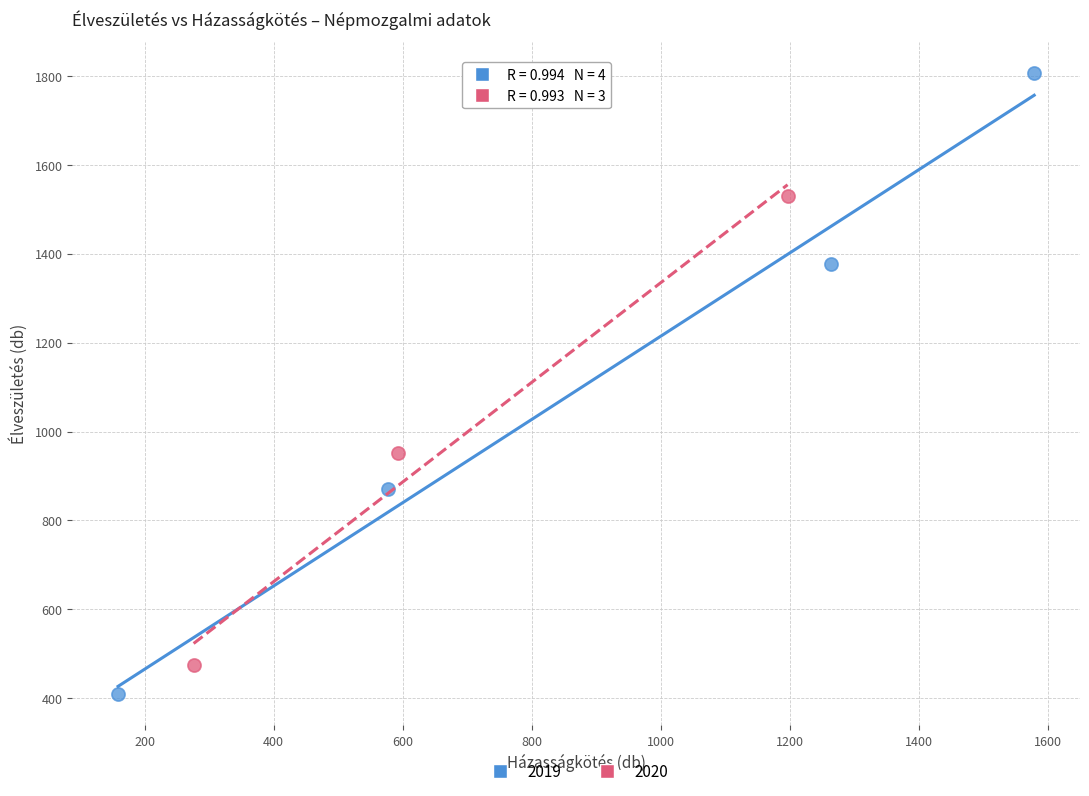

Which series has the largest Y range (max minus min)?

2019